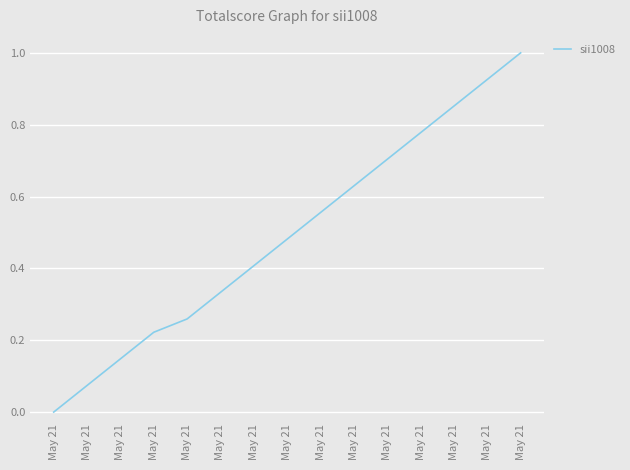

How many lines are shown in the chart?

1